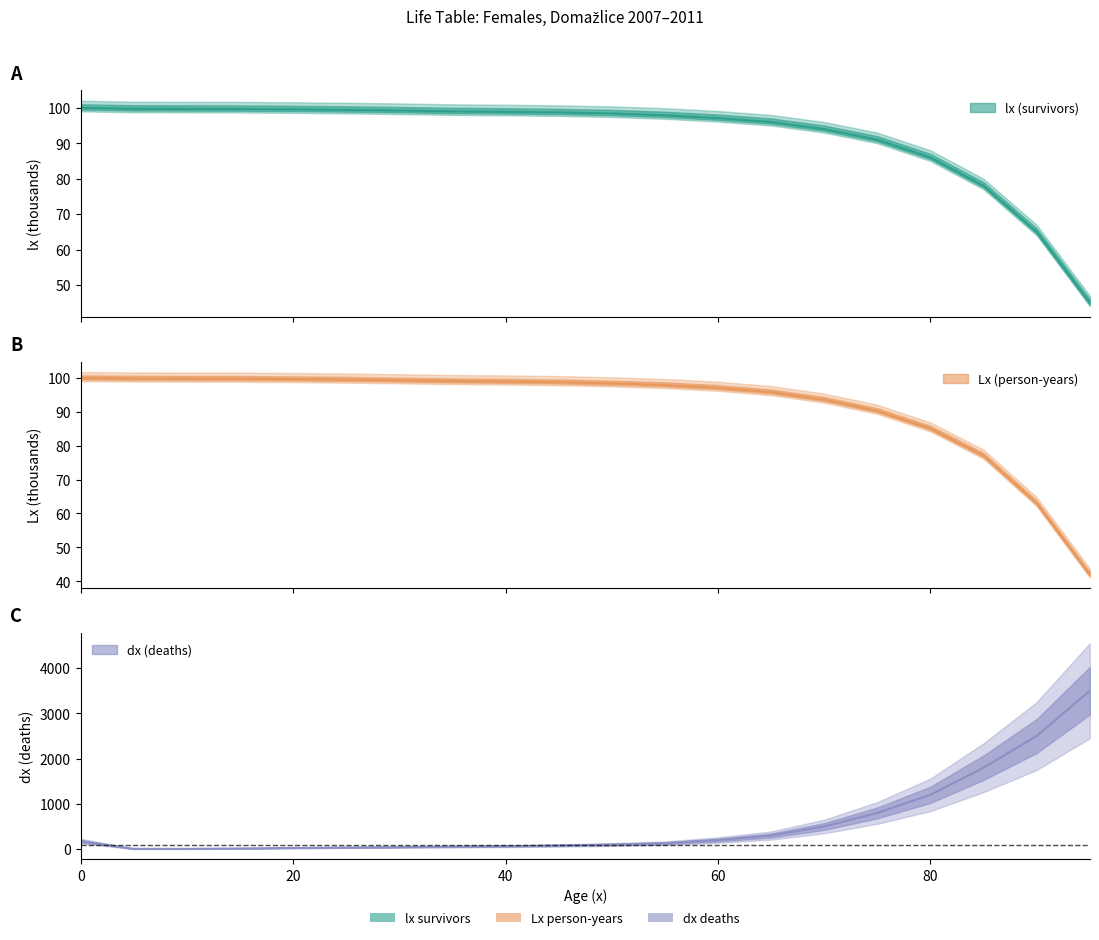

What is the value of the lx point at the 3rd from the left?

99.7